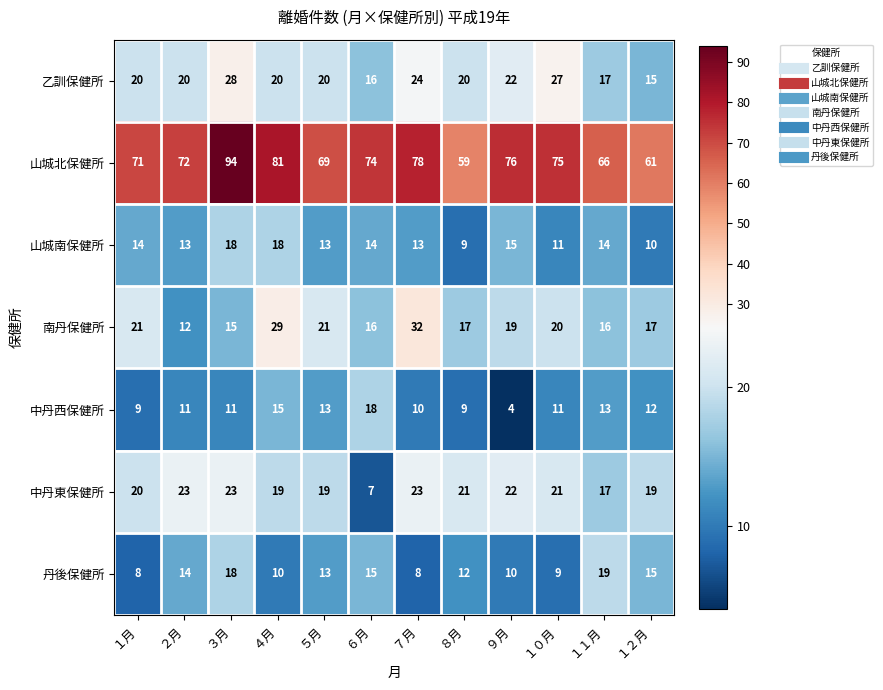

What is the total value across all series at １月?

163